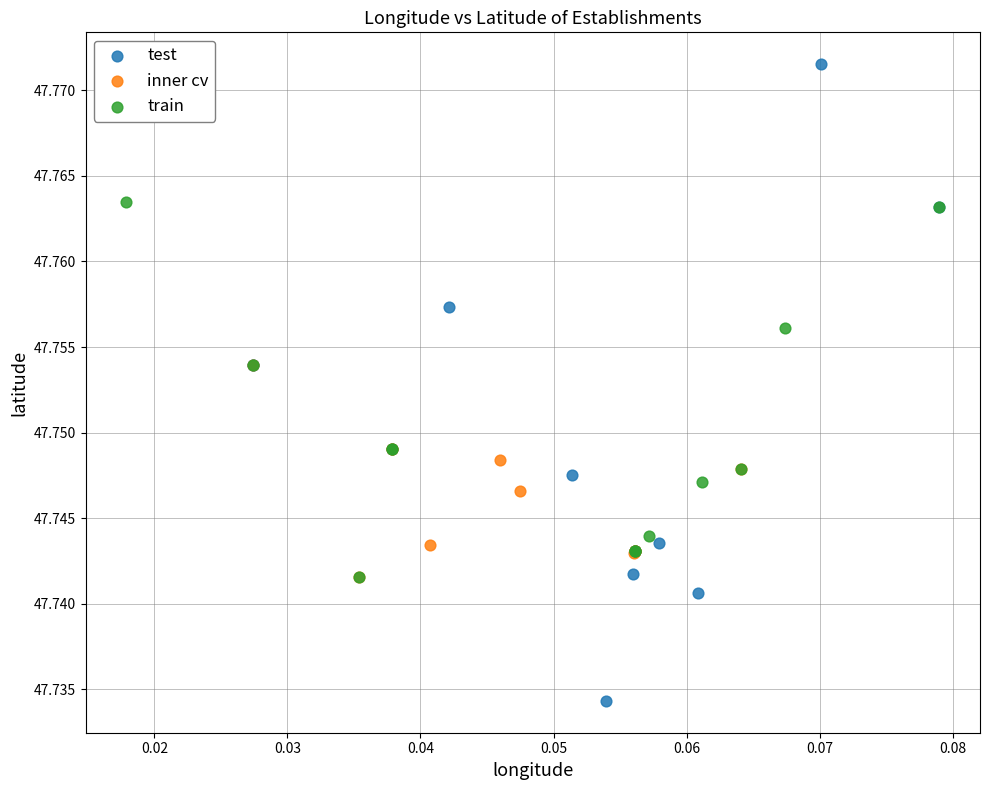

Which series reaches the minimum Y coordinate?

test